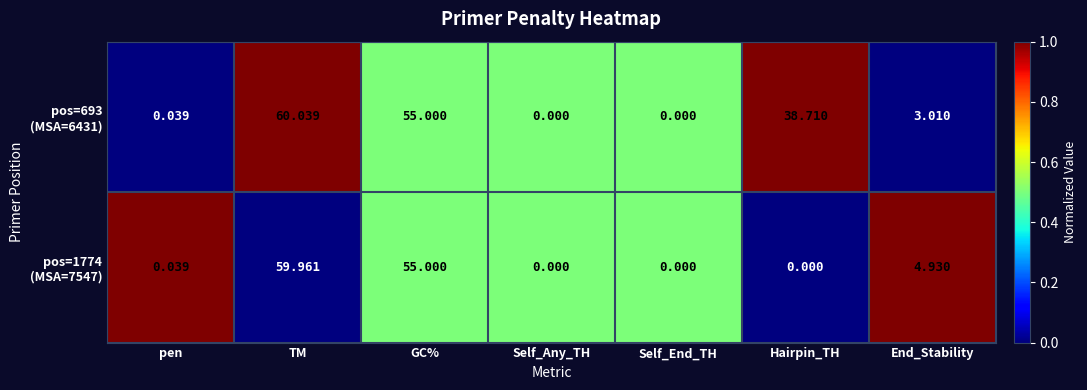

Which category has the highest value across all series?

TM